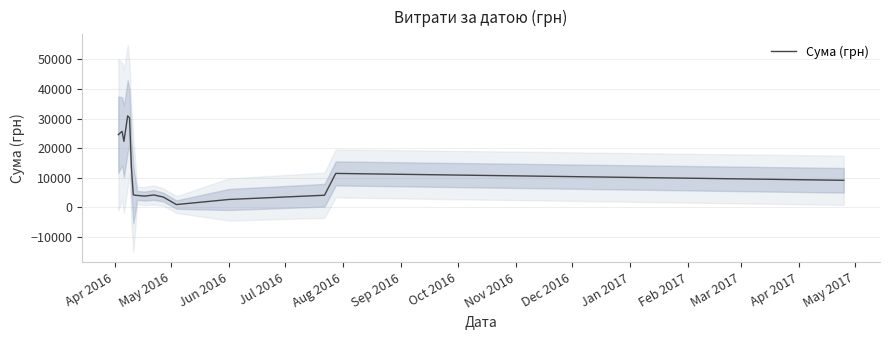

What is the difference between the maximum and minimum values?

30047.0